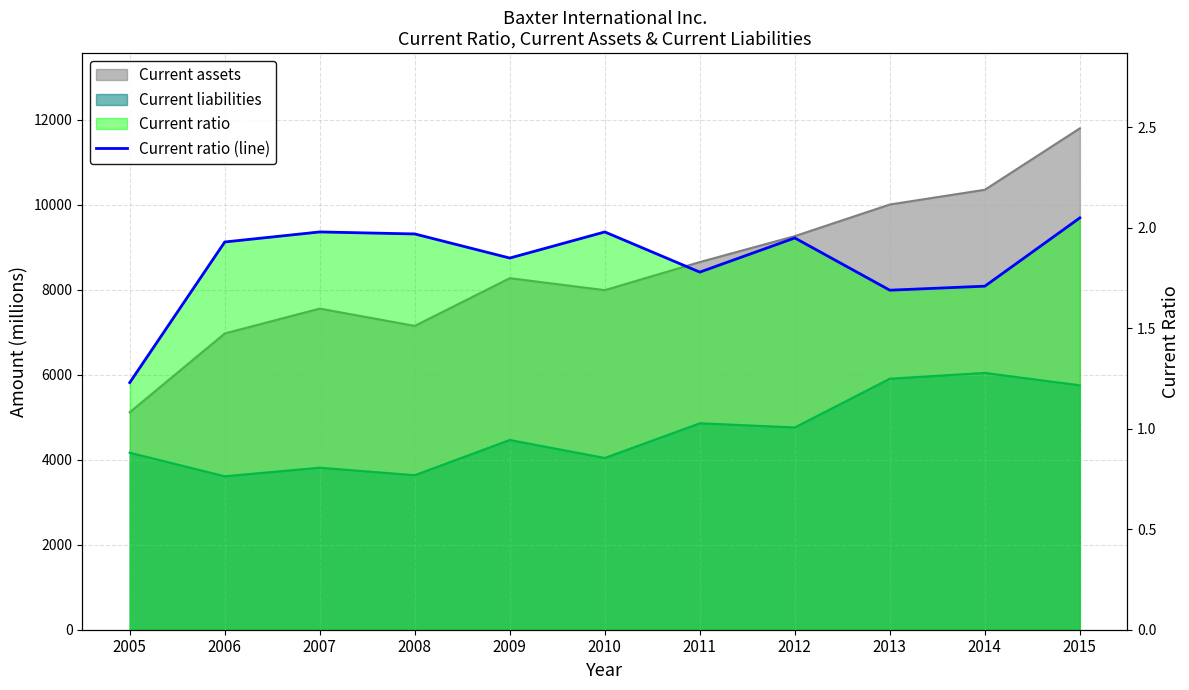

Does the chart display data point markers on the line(s)?

No